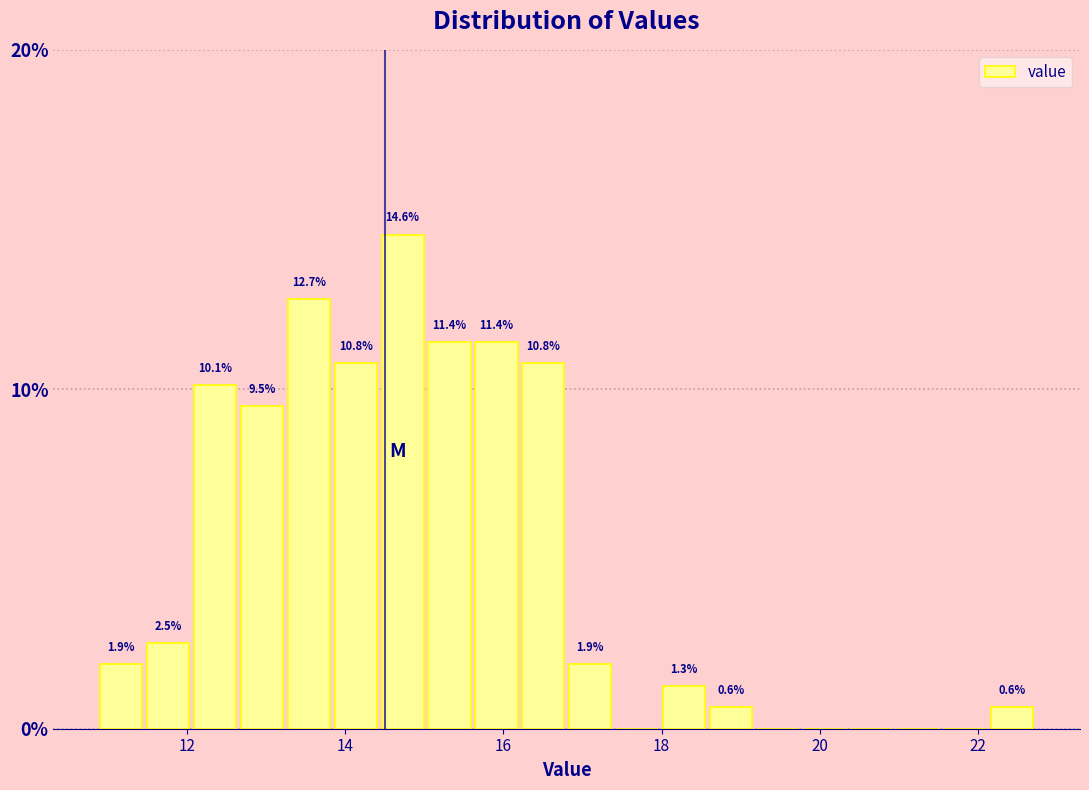

Around what value on the x-axis is the tallest bar? Give the approximate position of its centre, as read against the axis.

14.8